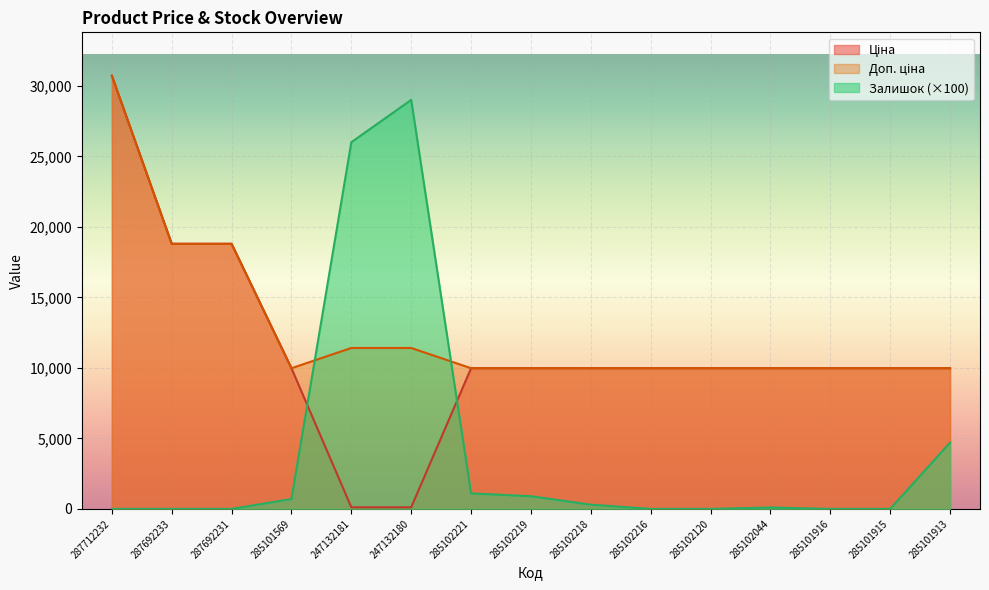

Which label corresponds to the largest value in the chart?

287712232